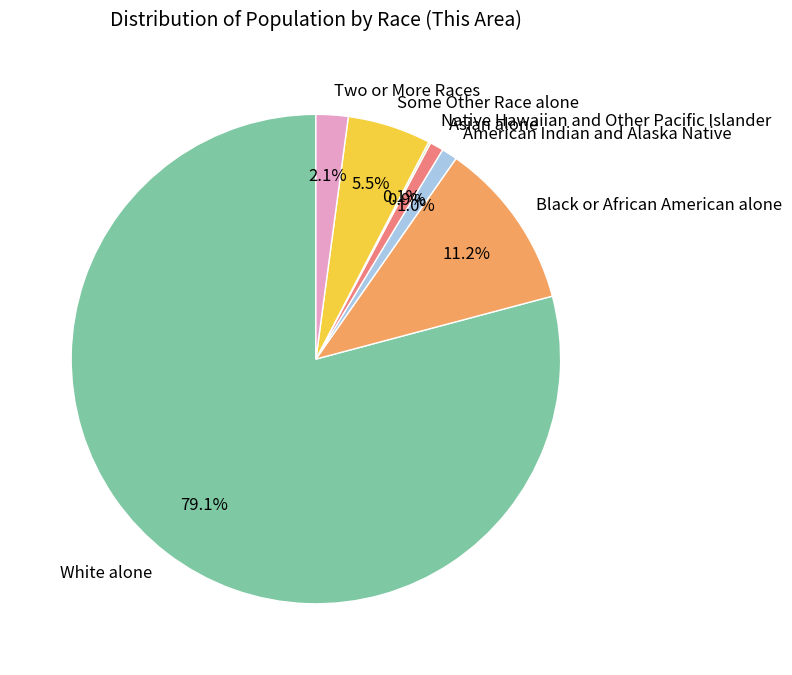

To the nearest percent, what percentage of the pie is Asian alone?

1%